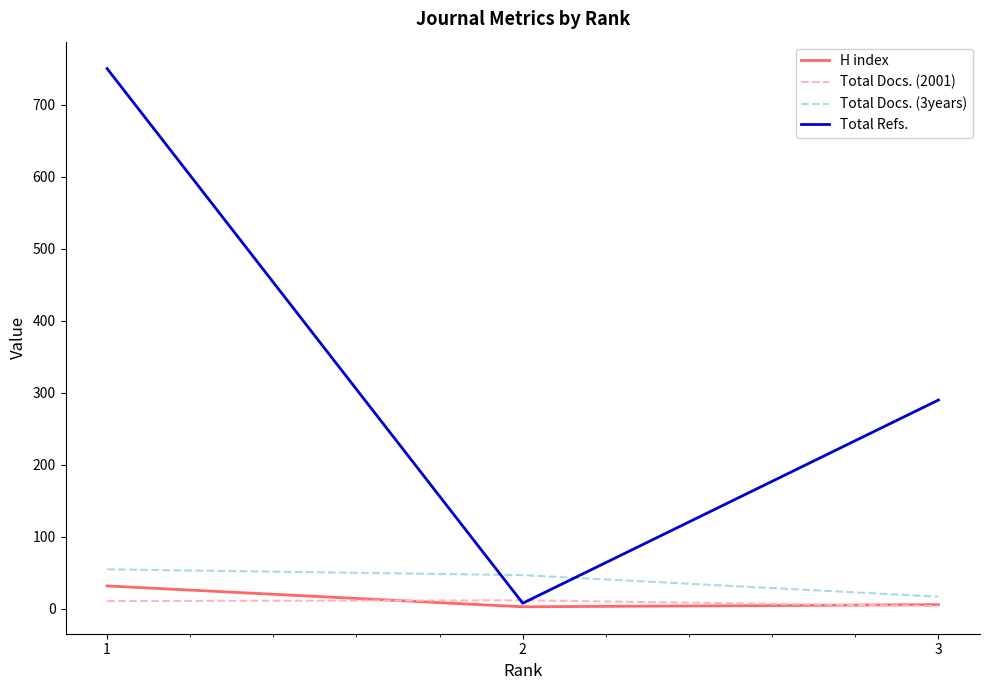

Does the chart display data point markers on the line(s)?

No